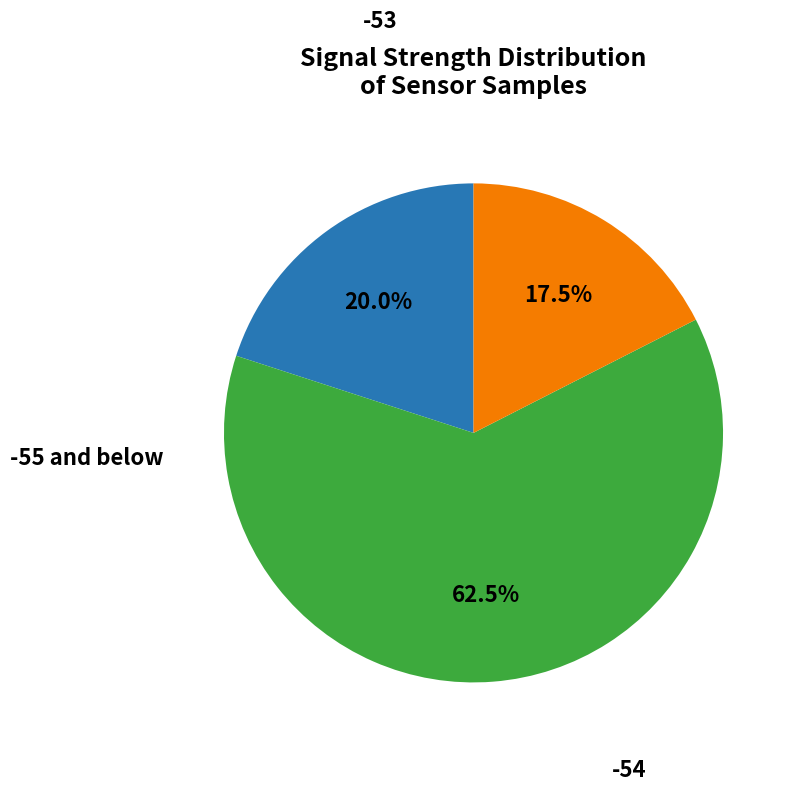

Does any single category account for the majority?

Yes